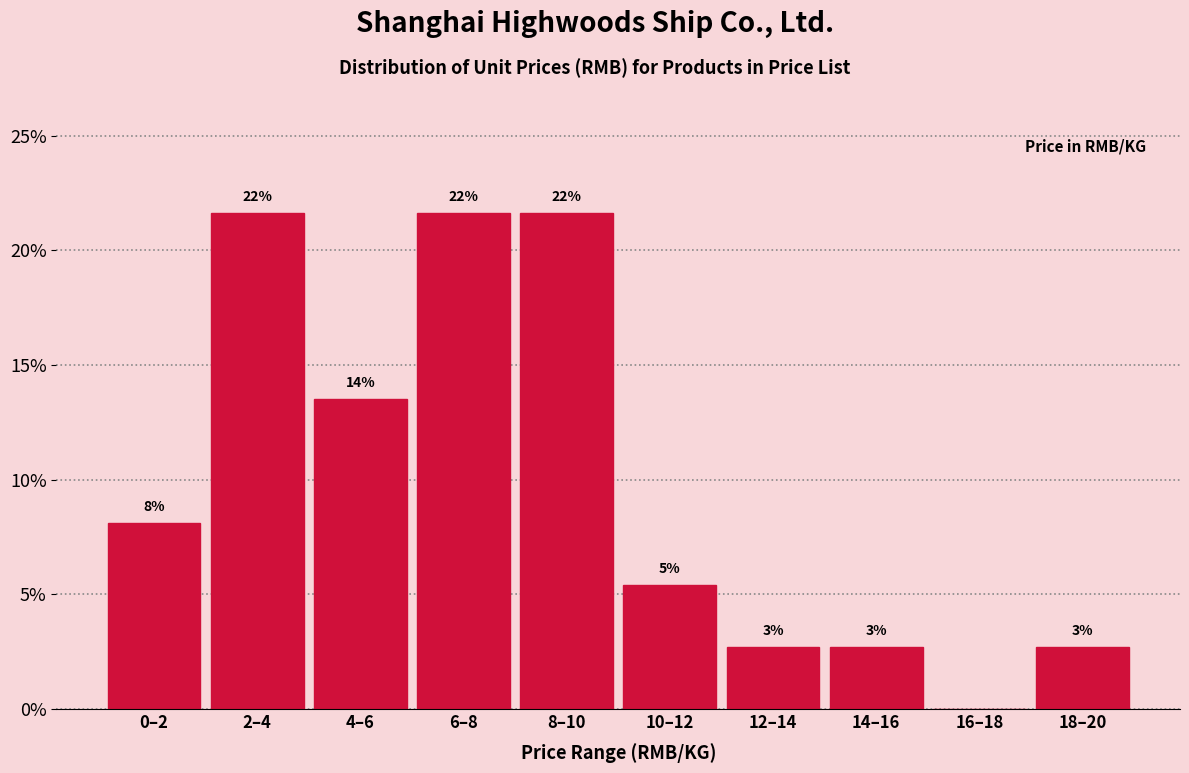

Are the bars horizontal?

No